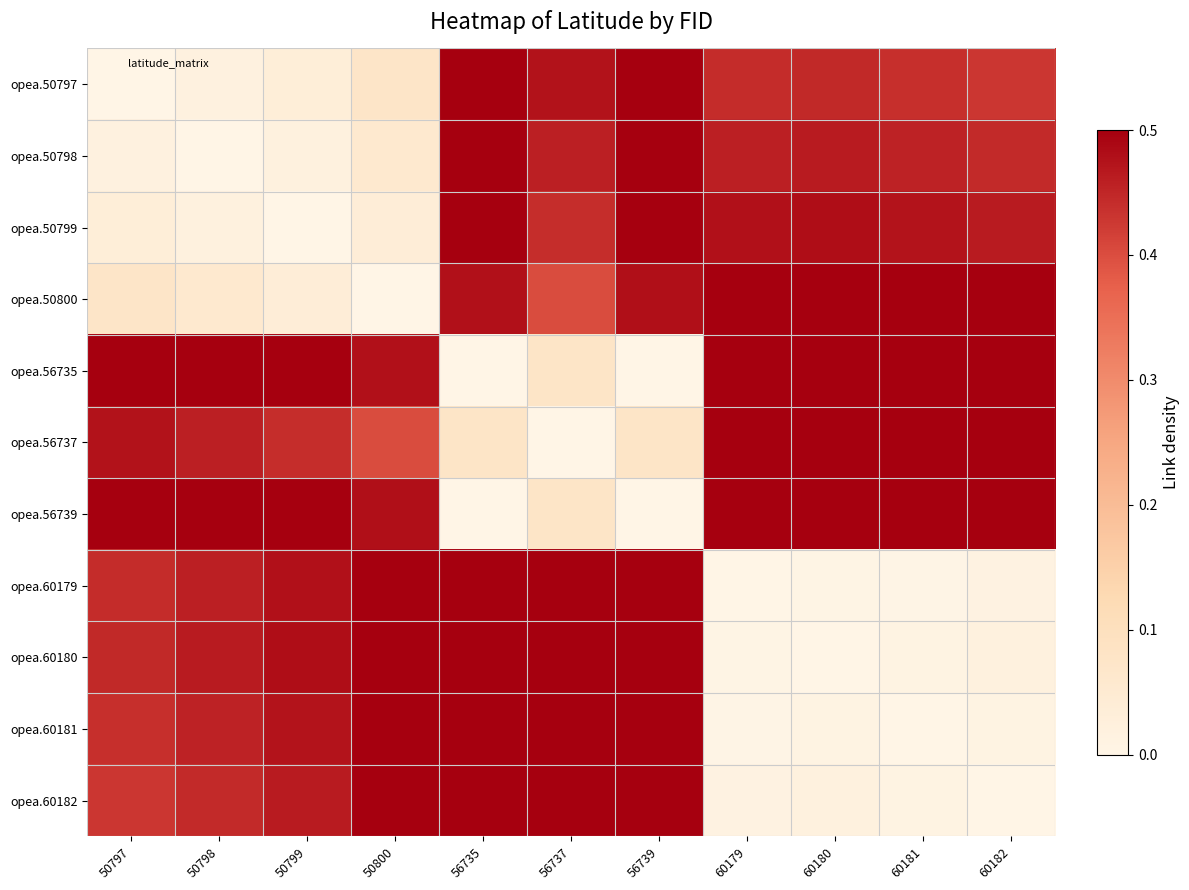

What is the total value across all series at 50800?

3.6